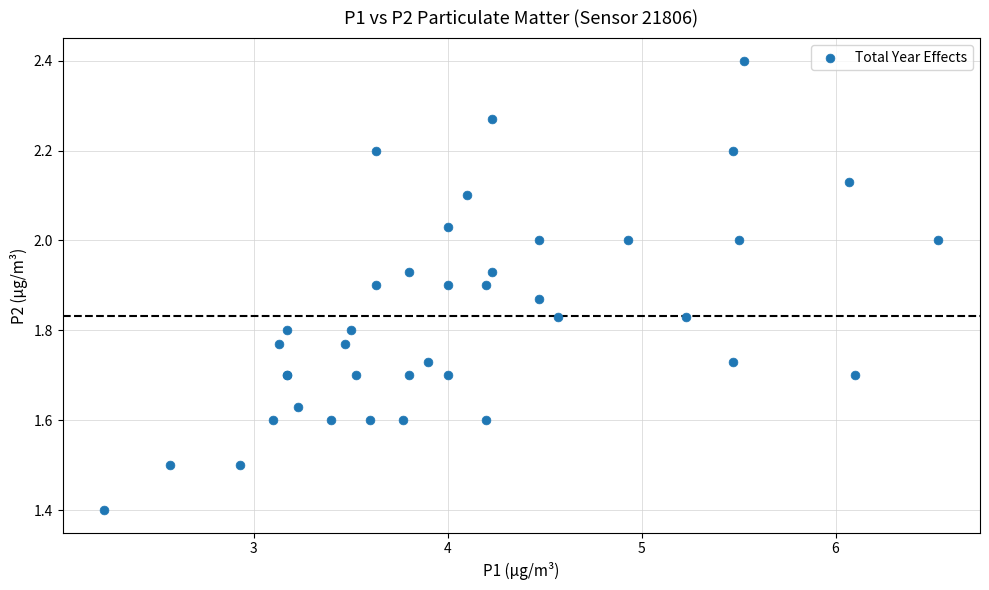

What Y value in the scatter plot is closest to 1?

1.4